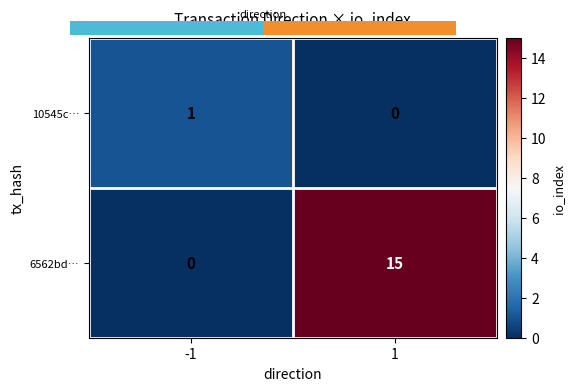

Reading right to left, transcribe all the data shown in this chart.

10545c…: 1=0	-1=1
6562bd…: 1=15	-1=0